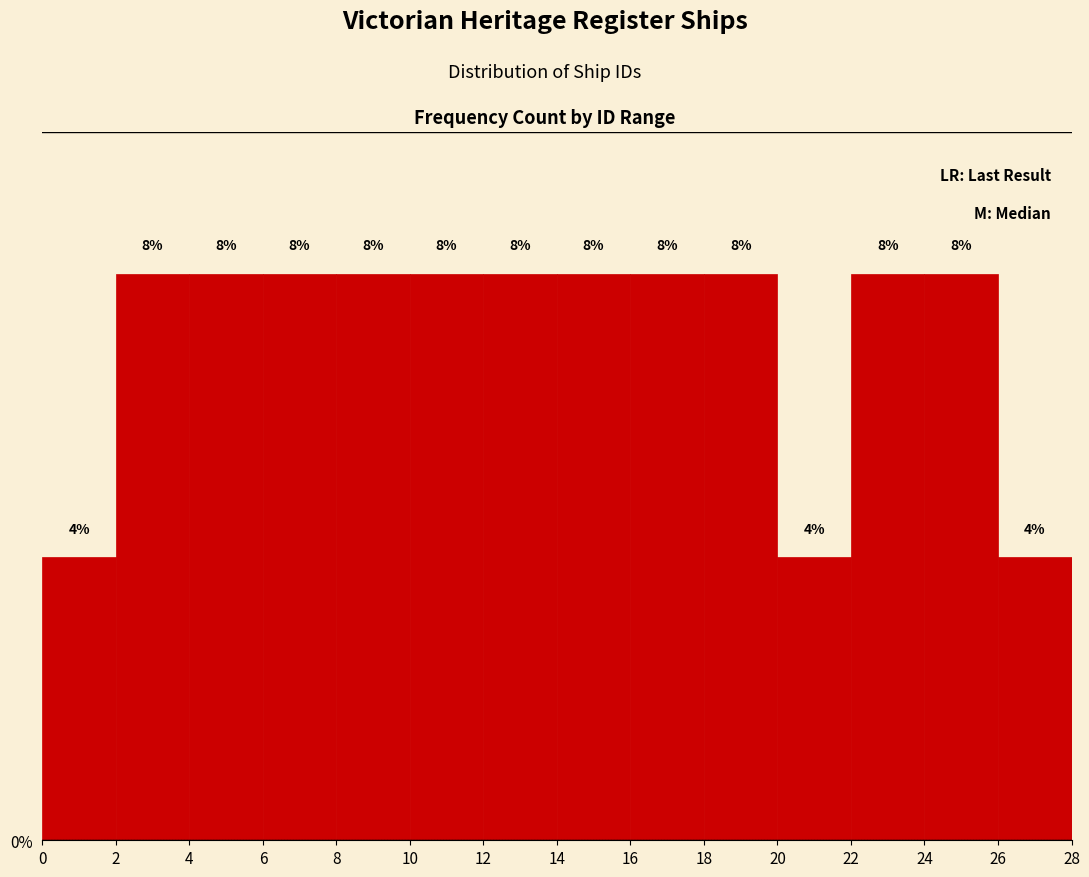

Reading left to right, transcribe this chart: for each bar, give the range it covers on the x-axis and its height.

0 to 2: 4
2 to 4: 8
4 to 6: 8
6 to 8: 8
8 to 10: 8
10 to 12: 8
12 to 14: 8
14 to 16: 8
16 to 18: 8
18 to 20: 8
20 to 22: 4
22 to 24: 8
24 to 26: 8
26 to 28: 4